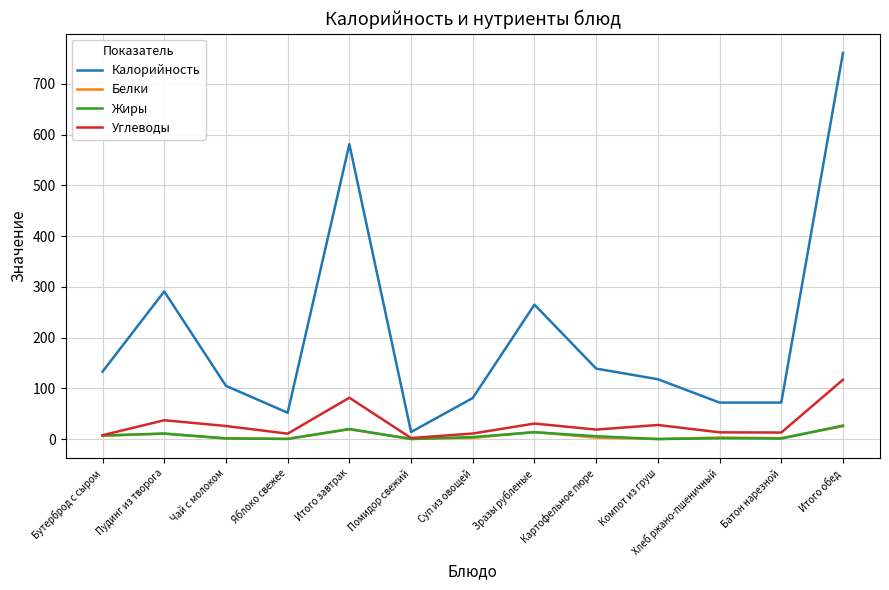

What position from the left is Яблоко свежее?

4